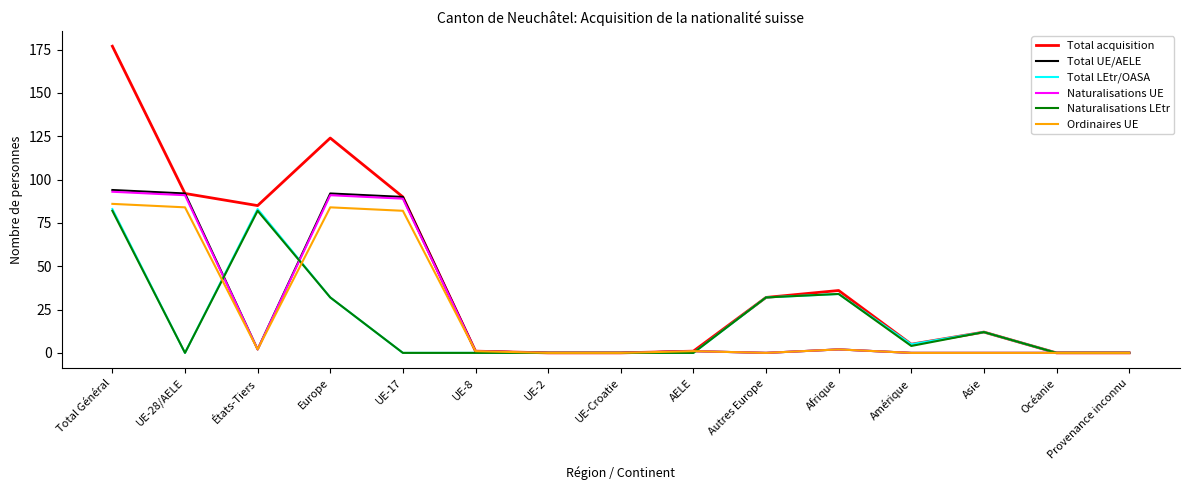

Which category has the highest value across all series?

Total Général